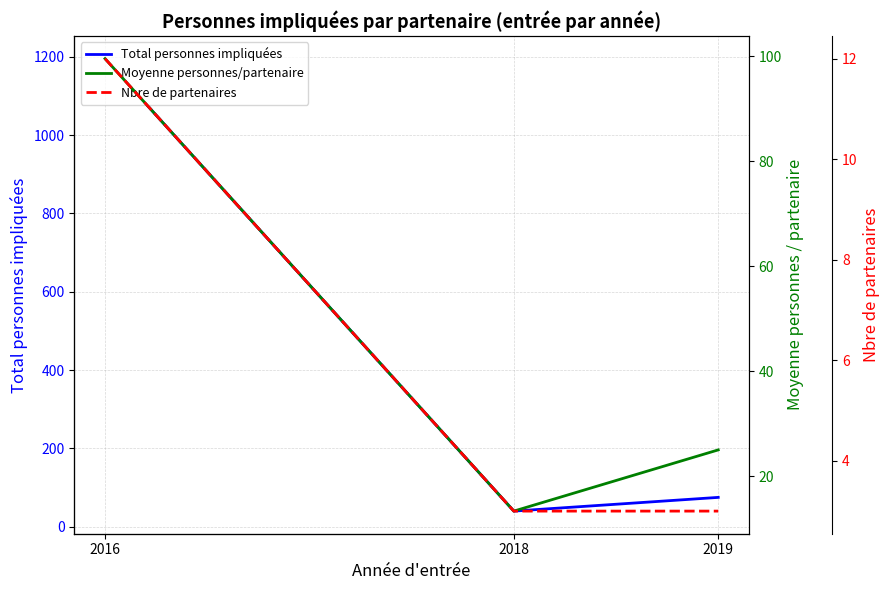

At which label does Total personnes impliquées first exceed 75?

2016